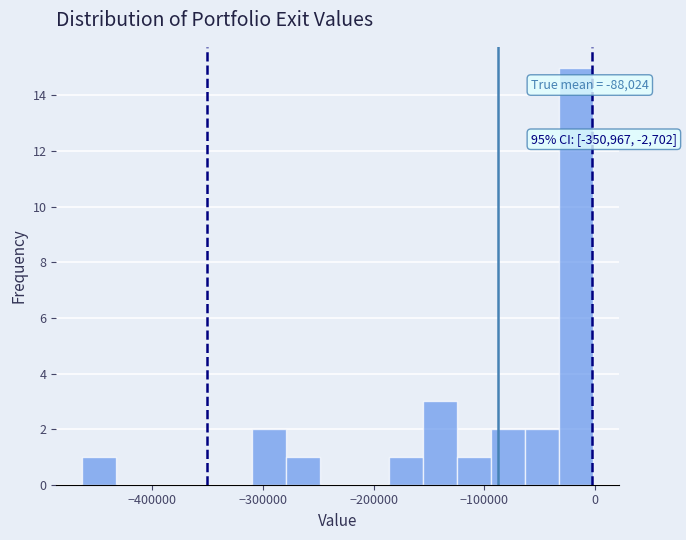

Around what value on the x-axis is the tallest bar? Give the approximate position of its centre, as read against the axis.

-20000